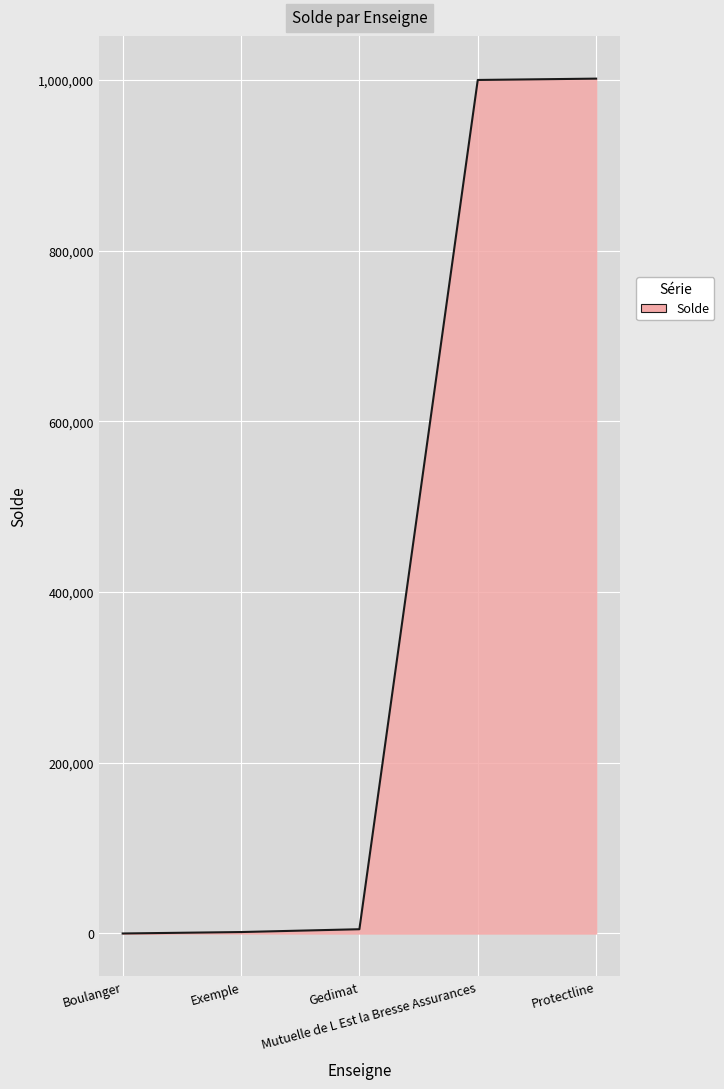

What is the average value?

401628